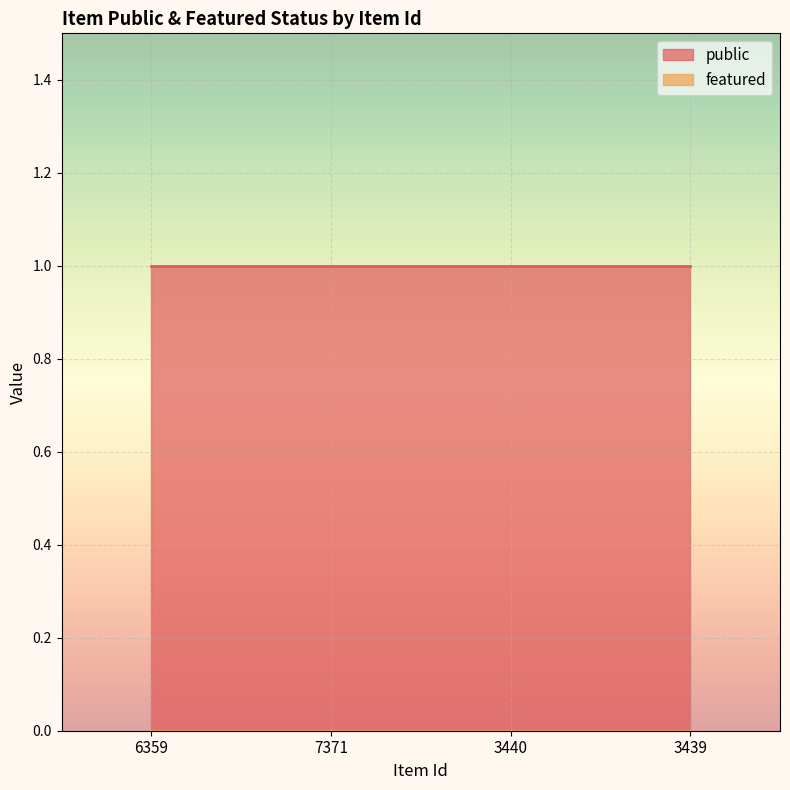

What is the label of the 4th point from the left?

3439